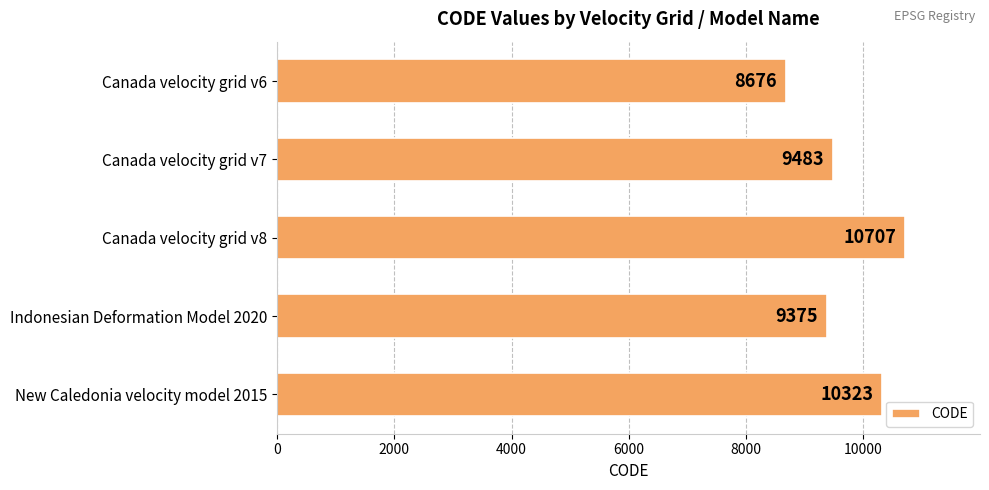

Reading bottom to top, extract all data points from this chart.

New Caledonia velocity model 2015=10323	Indonesian Deformation Model 2020=9375	Canada velocity grid v8=10707	Canada velocity grid v7=9483	Canada velocity grid v6=8676